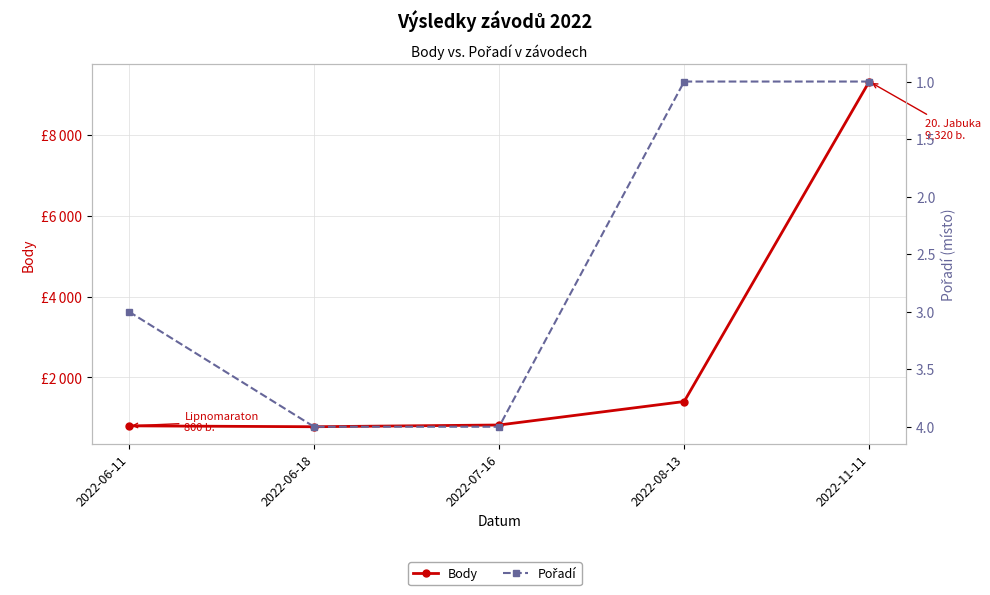

Which series has the largest total across all categories?

Body